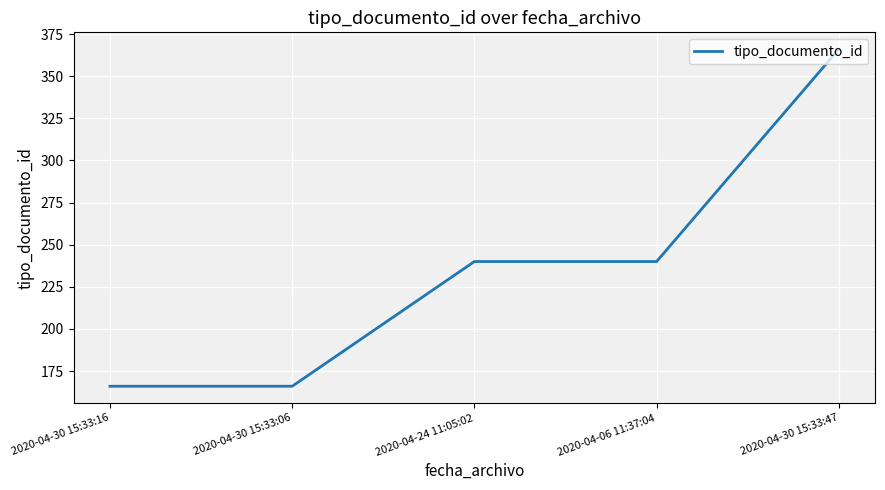

What position from the left is 2020-04-30 15:33:06?

2